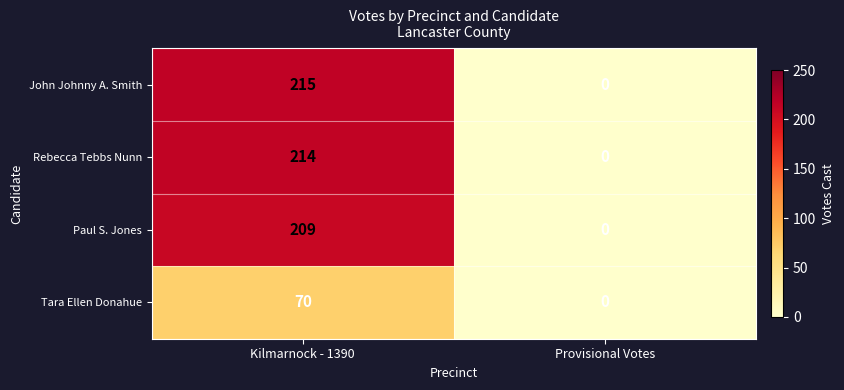

True or false: Rebecca Tebbs Nunn has a value of 56 at Kilmarnock - 1390.

False